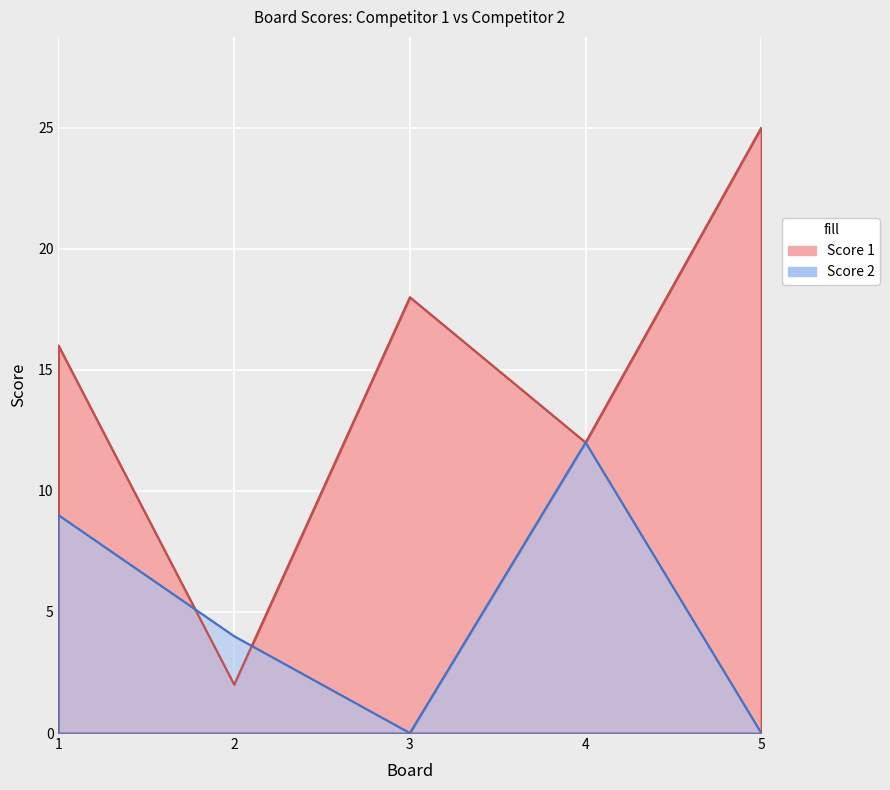

Which series has the largest range (max minus min)?

Score 1